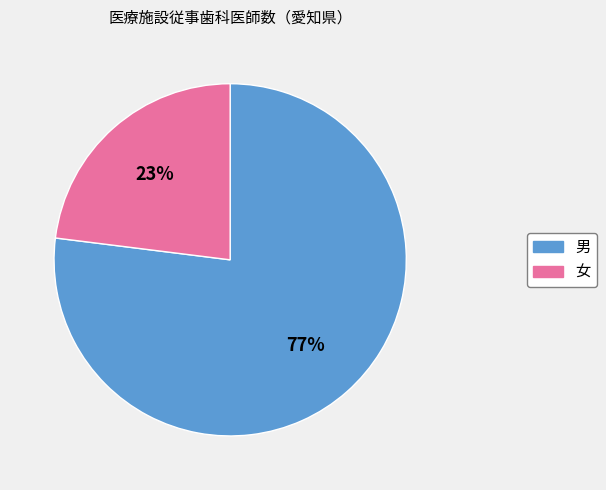

Do 男 and 女 together represent more than half of the pie?

Yes